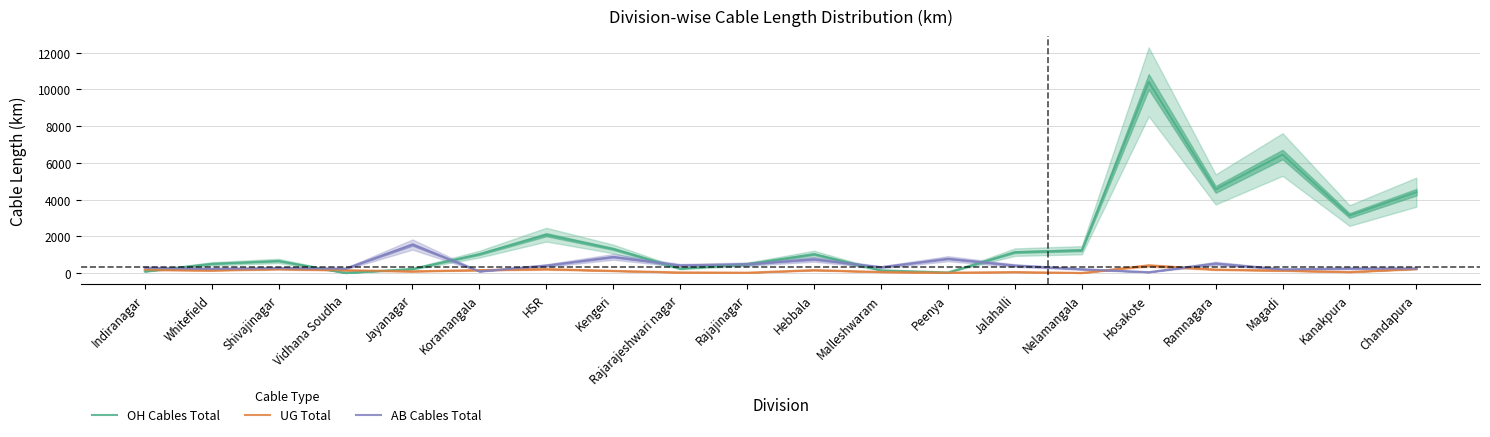

Rank the series at Jayanagar from lowest to highest value.

UG Total, OH Cables Total, AB Cables Total